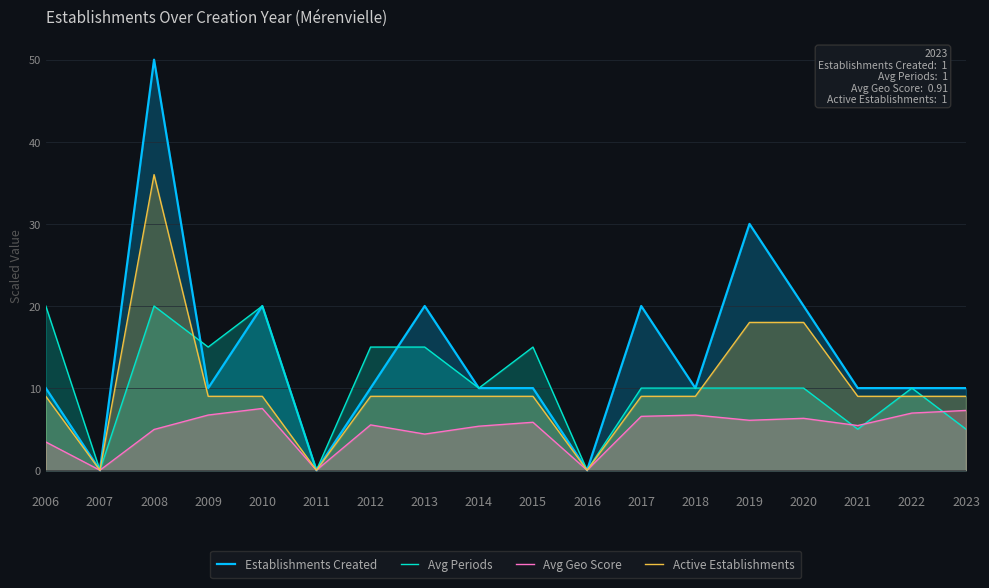

Reading left to right, list all the values displayed in this chart.

Establishments Created: 10.0	0.0	50.0	10.0	20.0	0.0	10.0	20.0	10.0	10.0	0.0	20.0	10.0	30.0	20.0	10.0	10.0	10.0
Avg Periods: 20.0	0.0	20.0	15.0	20.0	0.0	15.0	15.0	10.0	15.0	0.0	10.0	10.0	10.0	10.0	5.0	10.0	5.0
Avg Geo Score: 3.4	0.0	5.0	6.7	7.5	0.0	5.5	4.4	5.4	5.8	0.0	6.6	6.7	6.1	6.3	5.4	7.0	7.3
Active Establishments: 9.0	0.0	36.0	9.0	9.0	0.0	9.0	9.0	9.0	9.0	0.0	9.0	9.0	18.0	18.0	9.0	9.0	9.0